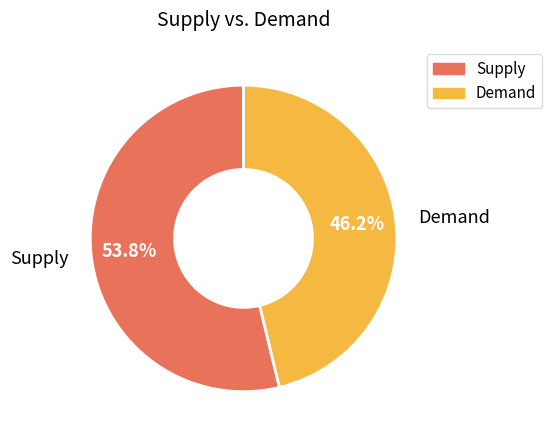

Is there a majority slice in this chart?

Yes